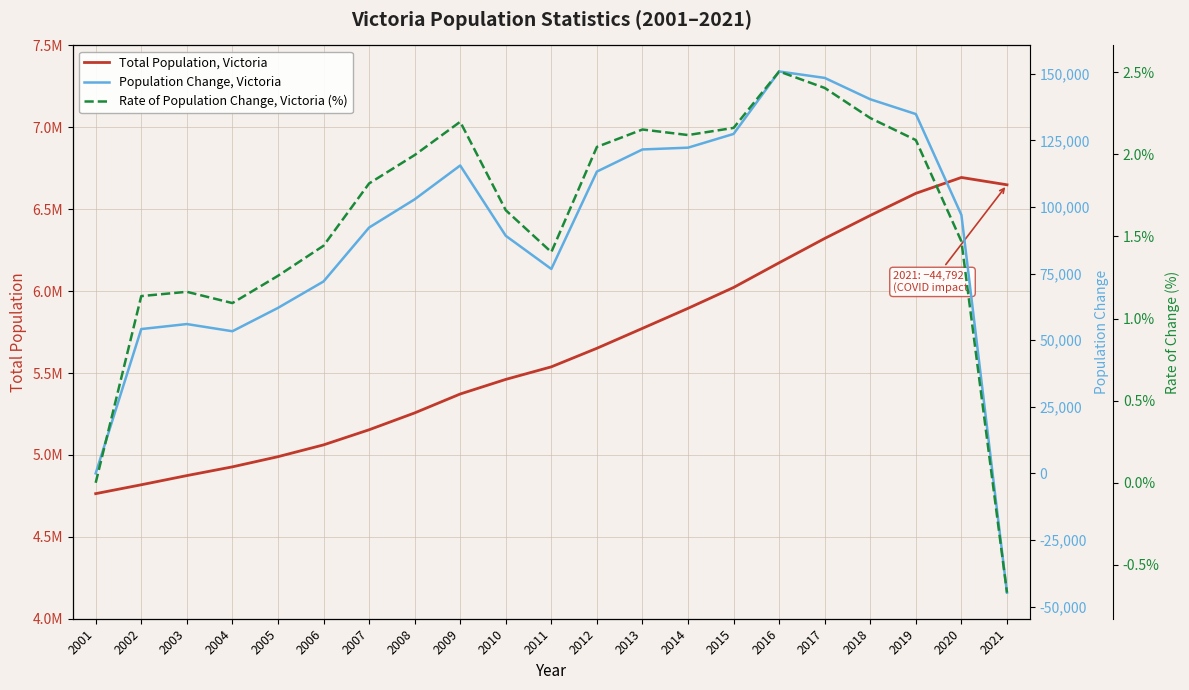

What is the minimum value for Rate of Population Change, Victoria (%)?

-0.7